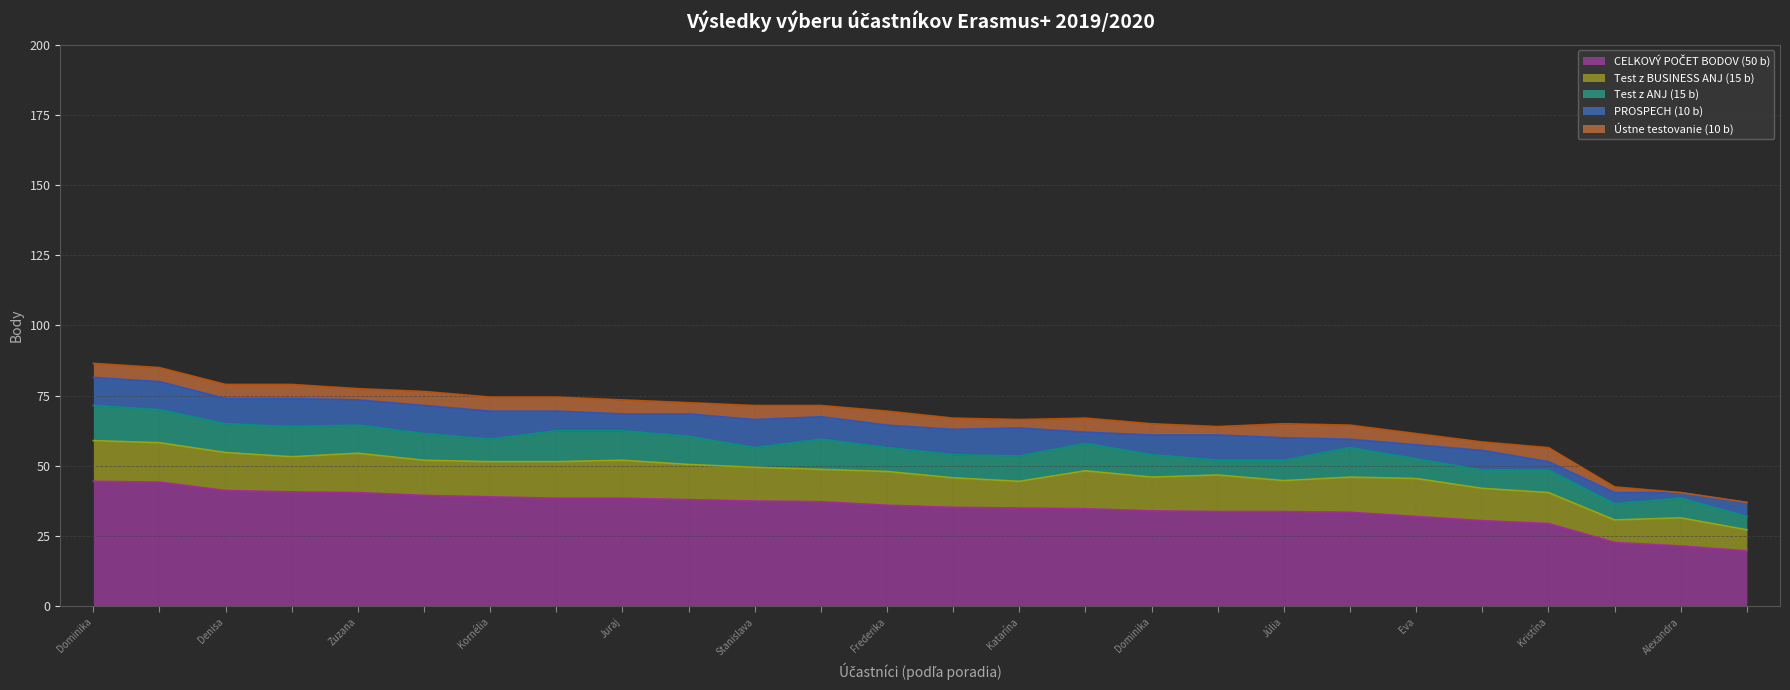

What is the difference between the highest and lowest values at Denisa ŠAMAJOVÁ?

36.2